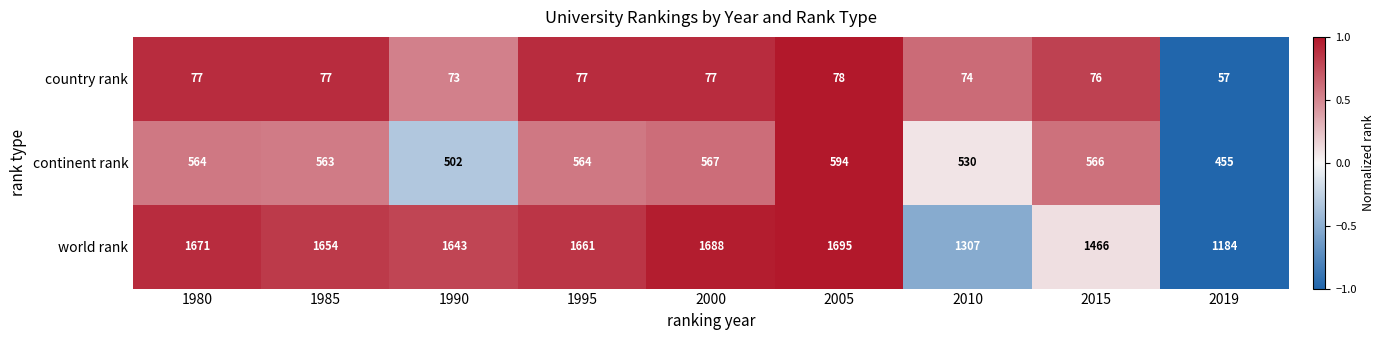

What is the average value of the world rank series?

1552